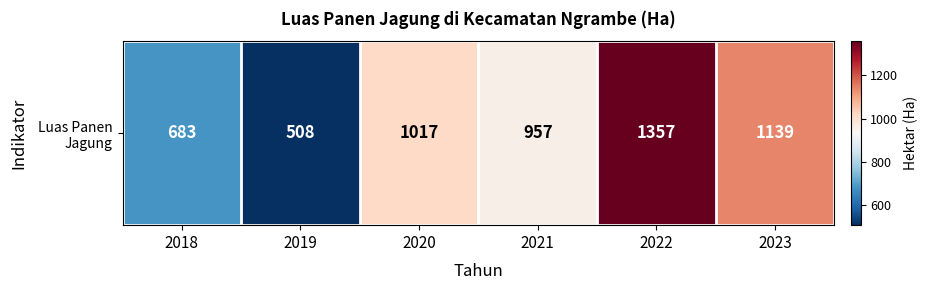

Reading right to left, what are all the values shown in this chart?

2023=1139	2022=1357	2021=957	2020=1017	2019=508	2018=683